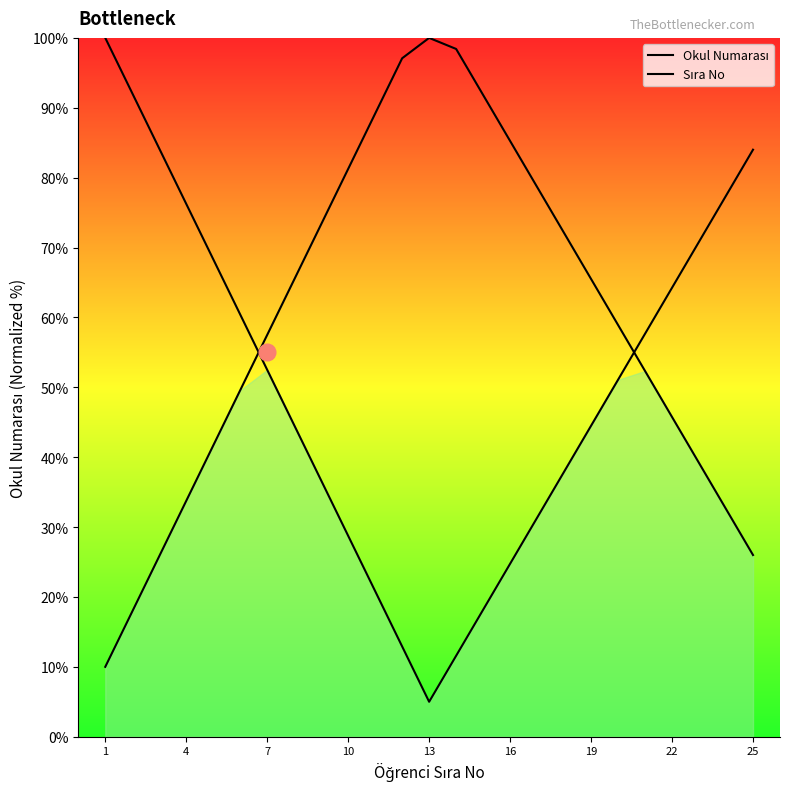

How many lines are shown in the chart?

2